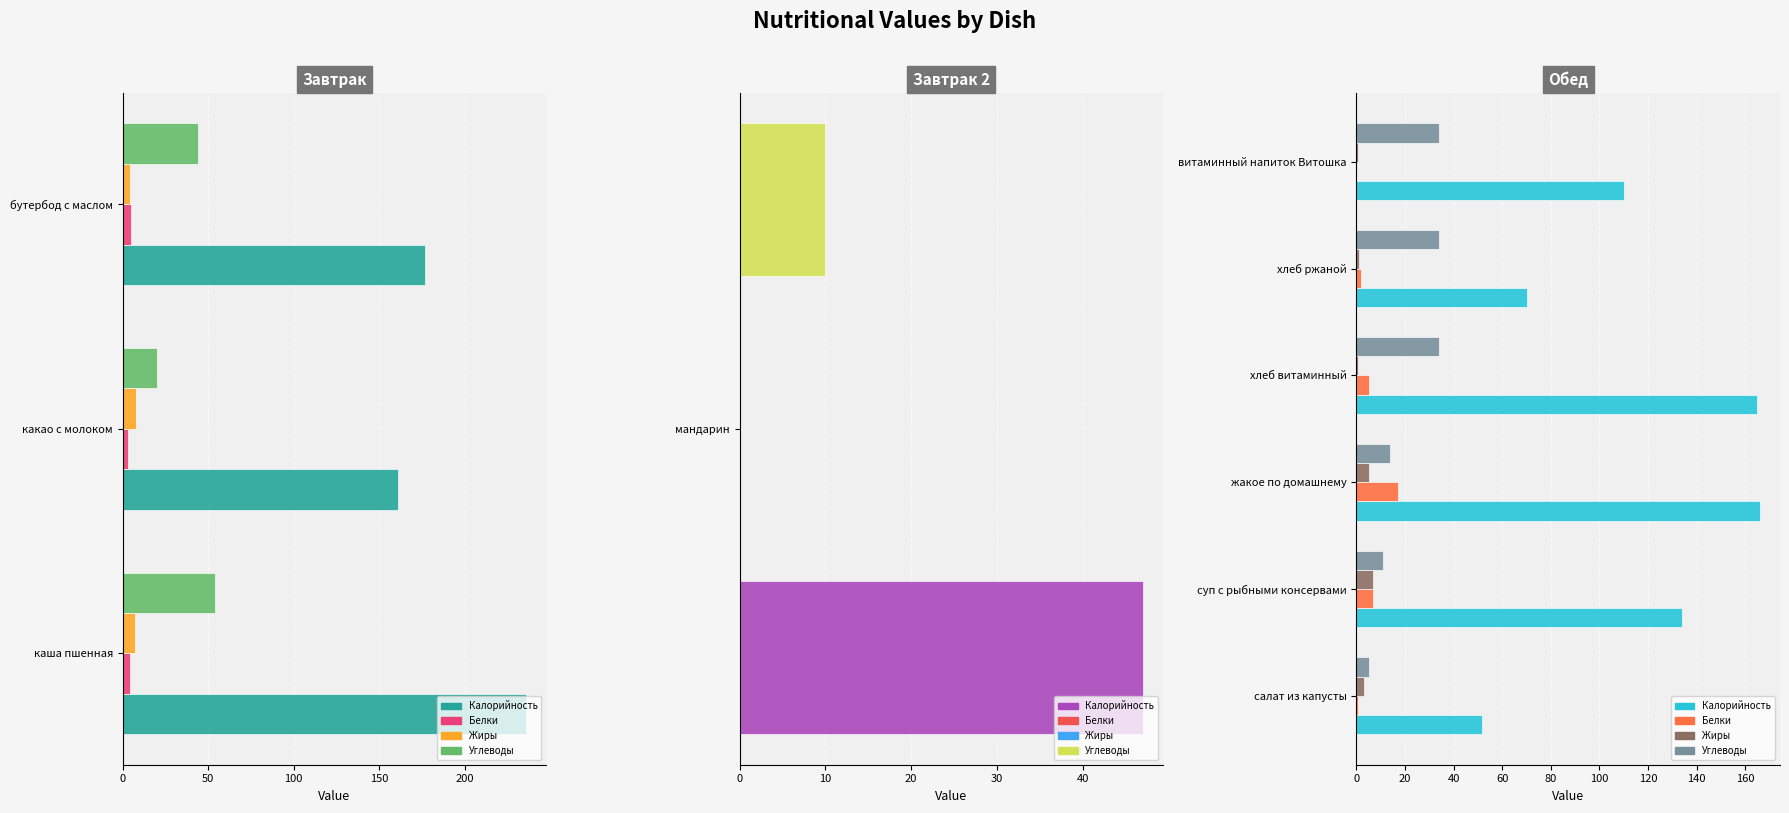

The value of Белки at витаминный напиток Витошка is -9.0. True or false?

False